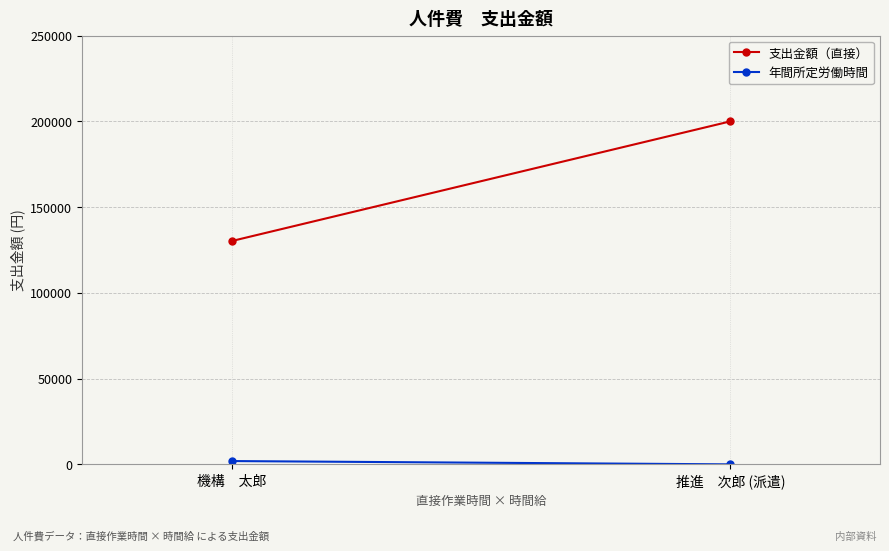

Count the number of categories in the chart.

2